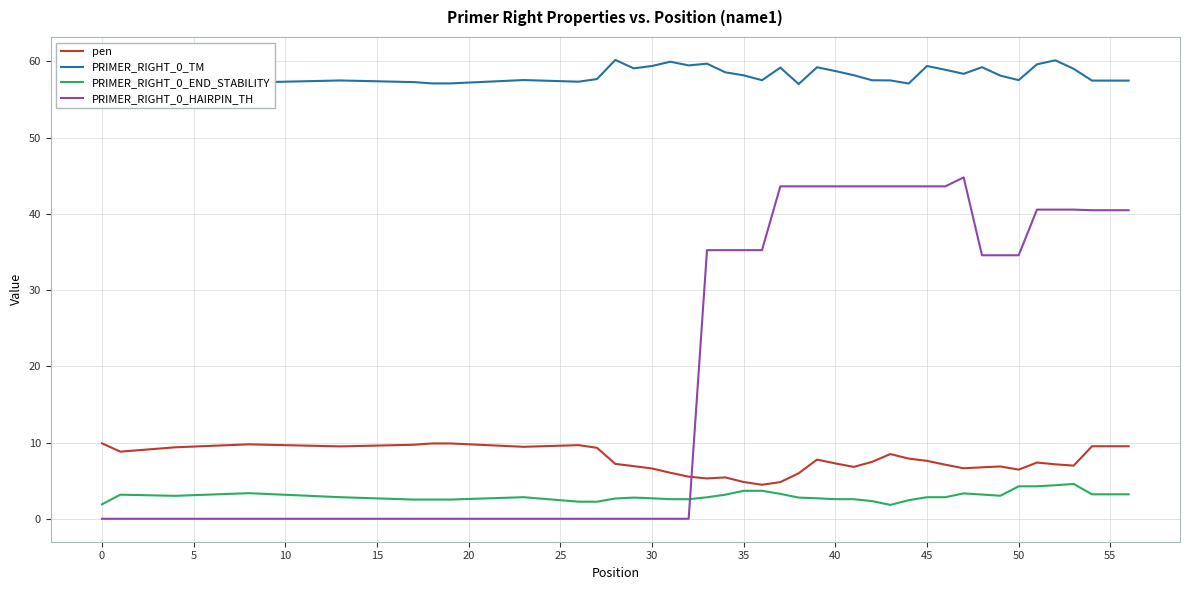

Count the number of categories in the chart.

40